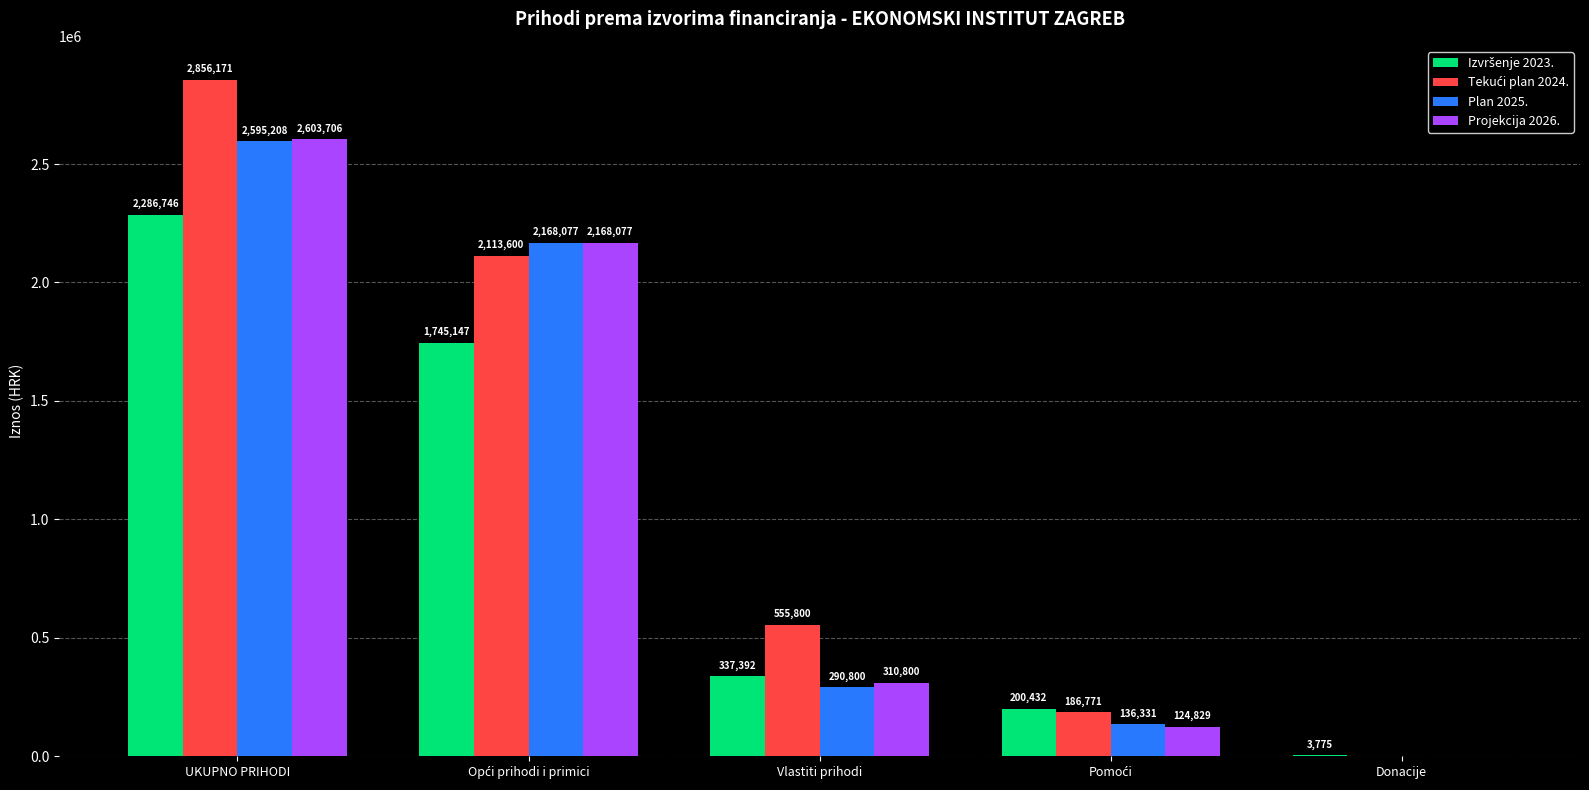

The value of Projekcija 2026. at UKUPNO PRIHODI is 1045333. True or false?

False